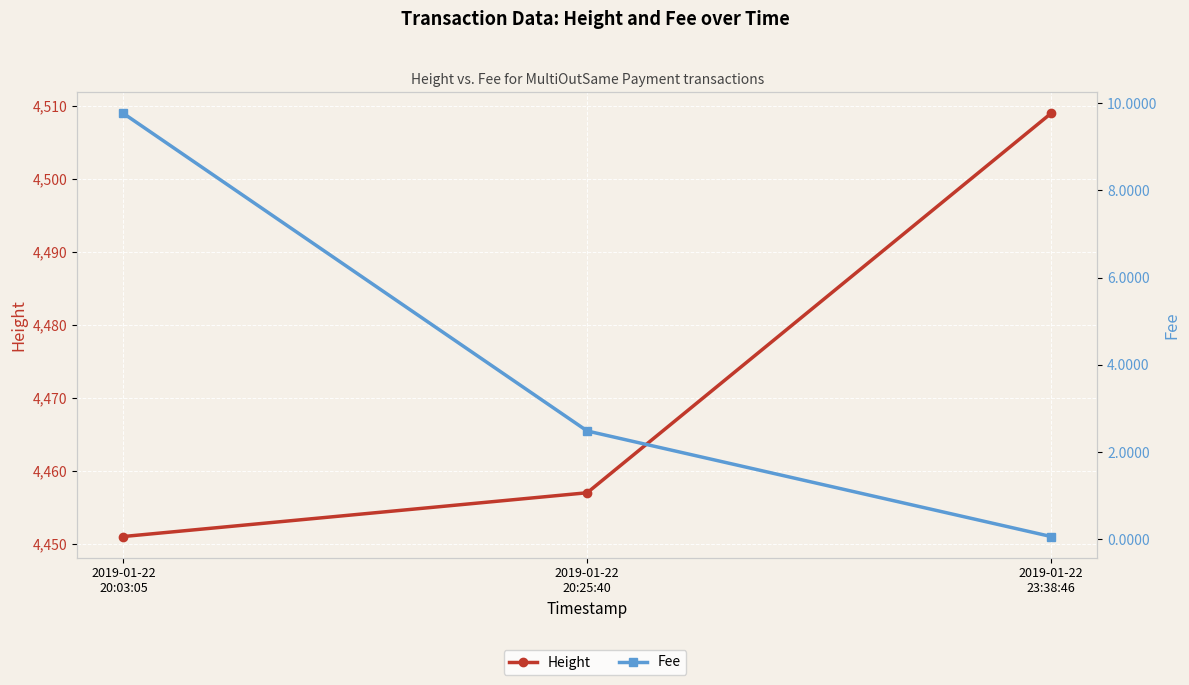

How many lines are shown in the chart?

2